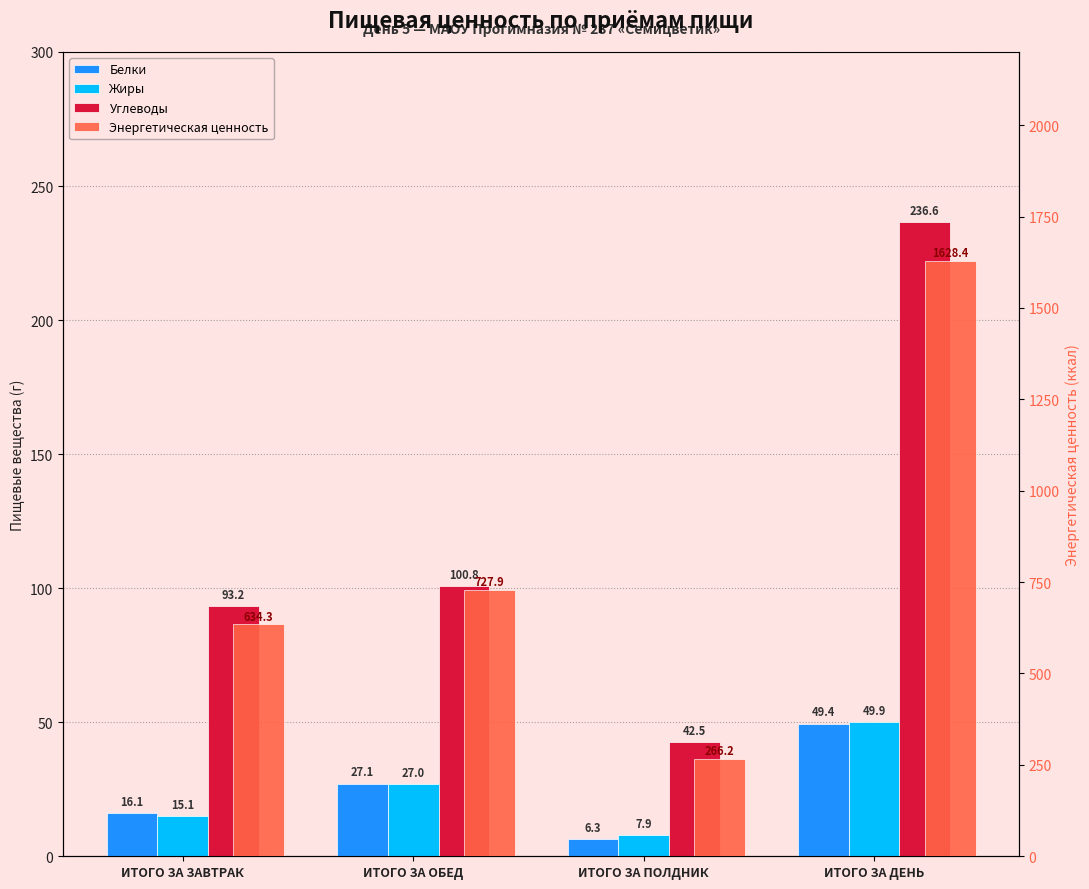

Does the chart contain stacked bars?

No